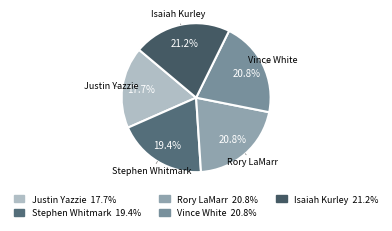

How many slices are in this pie chart?

5